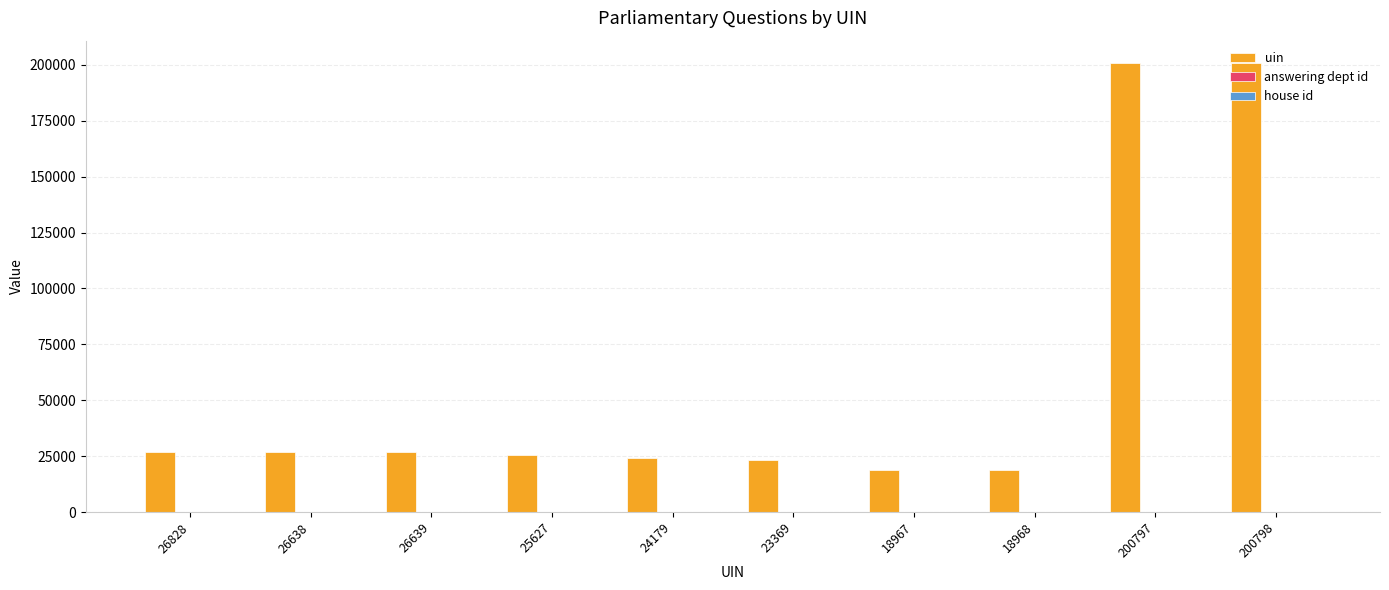

Which series has the largest total across all categories?

uin